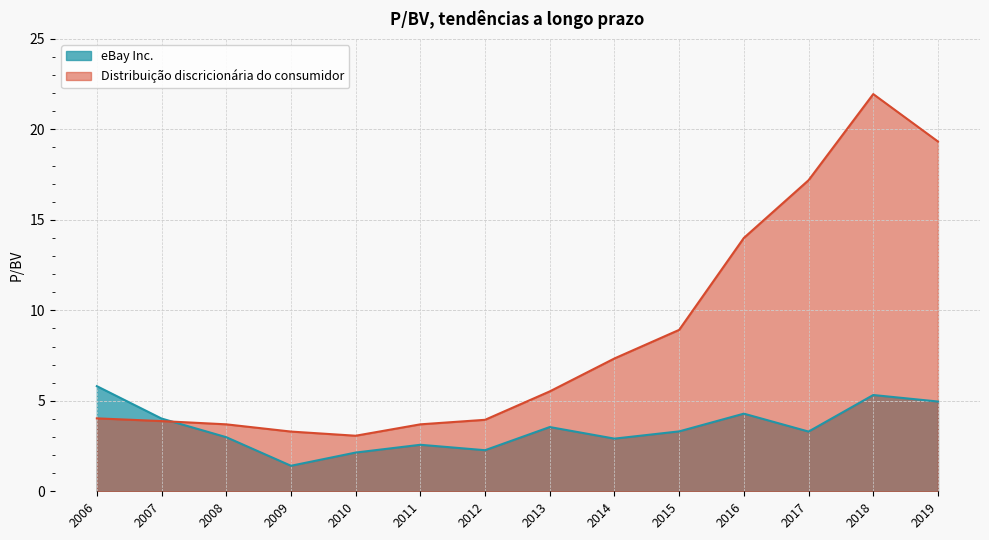

What is the minimum value shown in the chart?

1.4